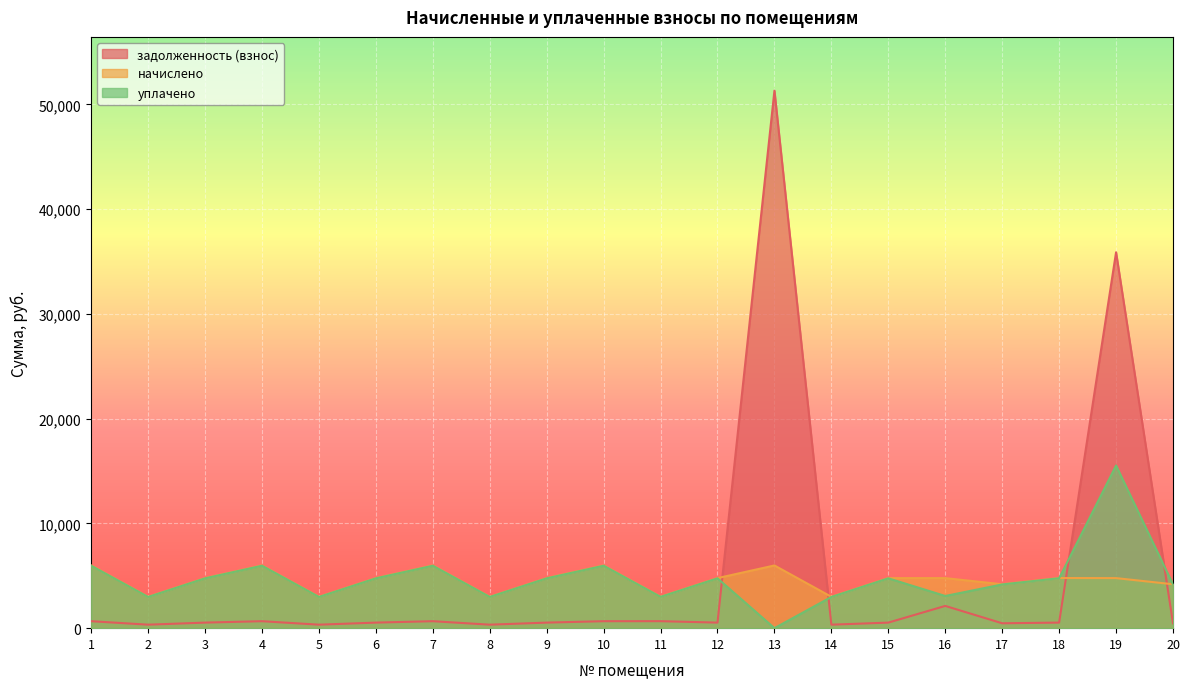

What is the difference between the second highest and minimum values in the задолженность (взнос) series?

35555.9